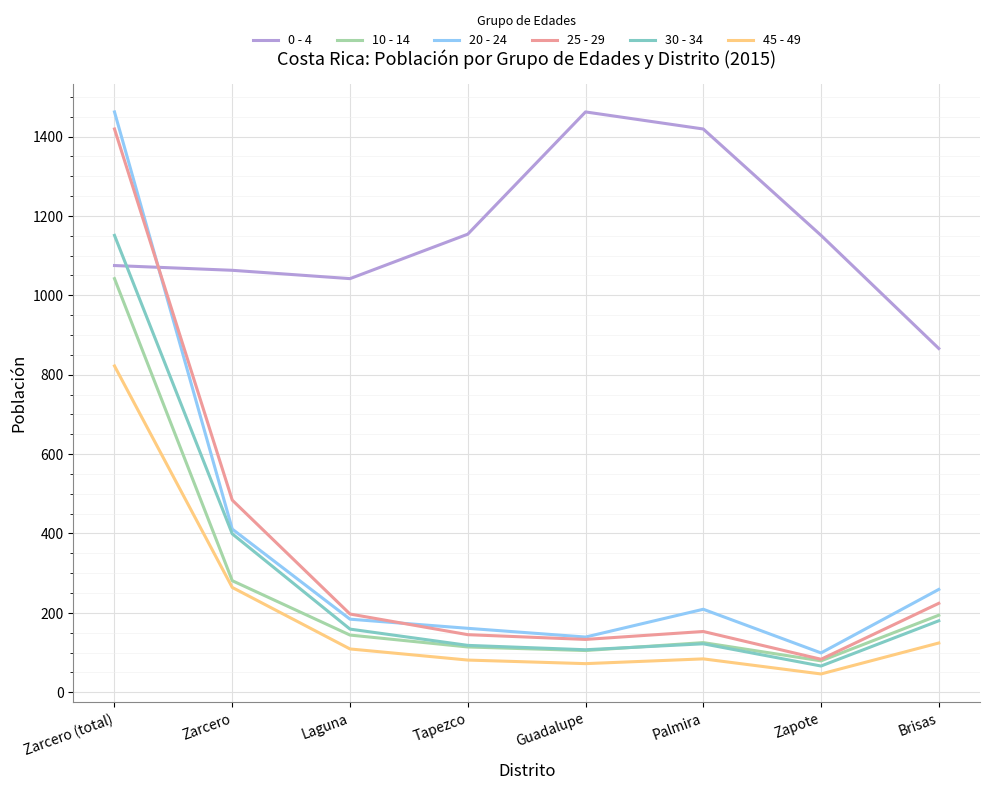

The value of 45 - 49 at Zarcero (total) is 275. True or false?

False